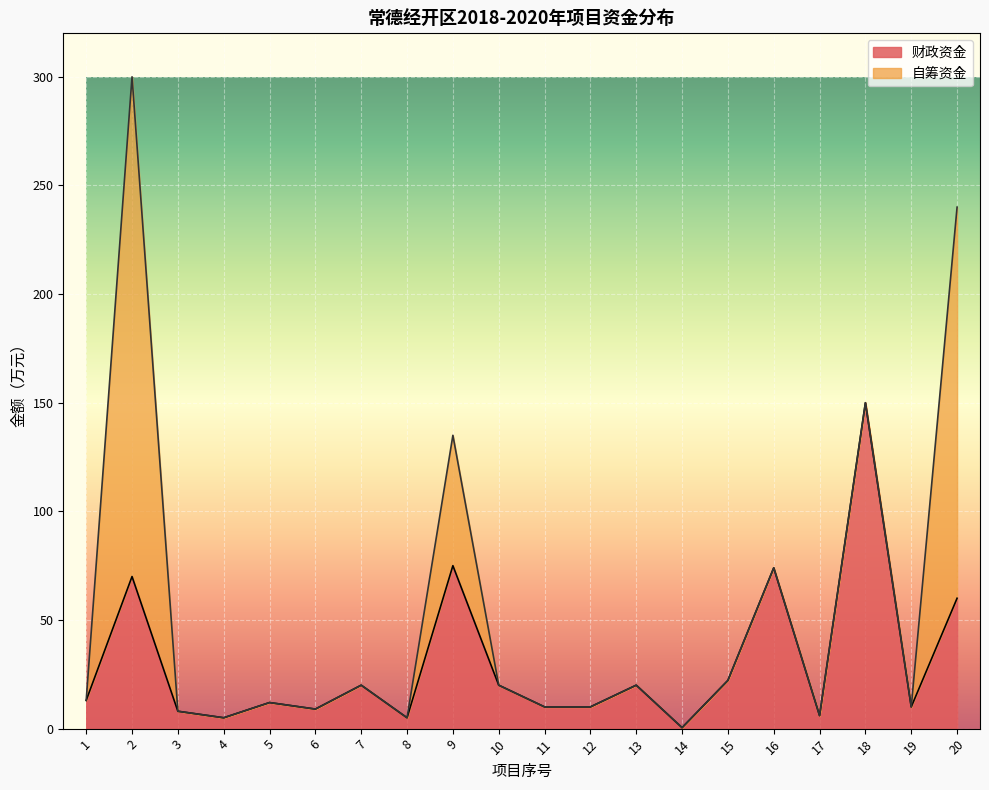

The 财政资金 series shows 6.5 at 13. True or false?

False